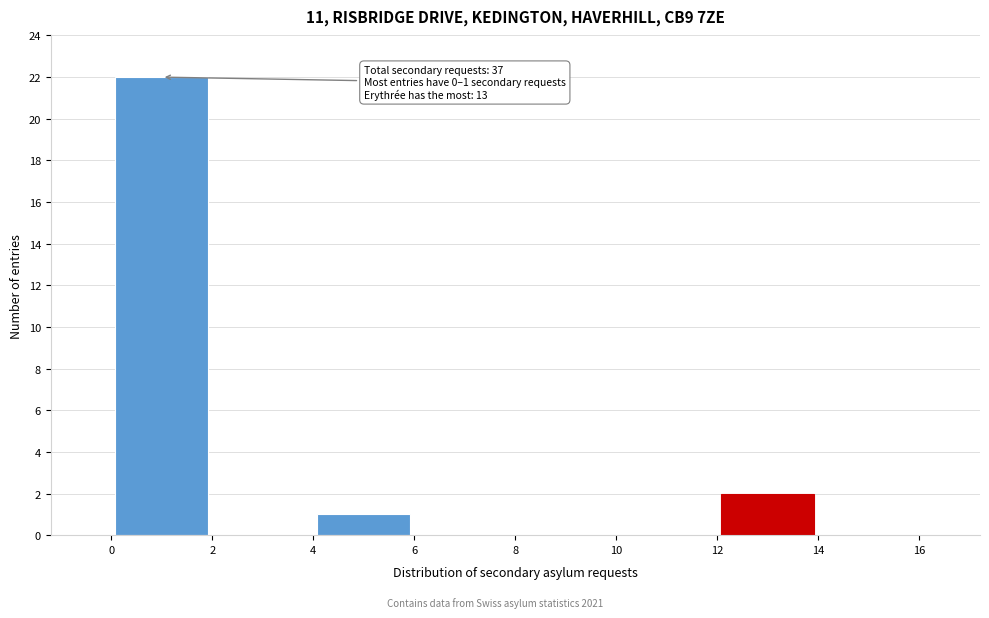

Over which range of the x-axis is the bar tallest?

0 to 2